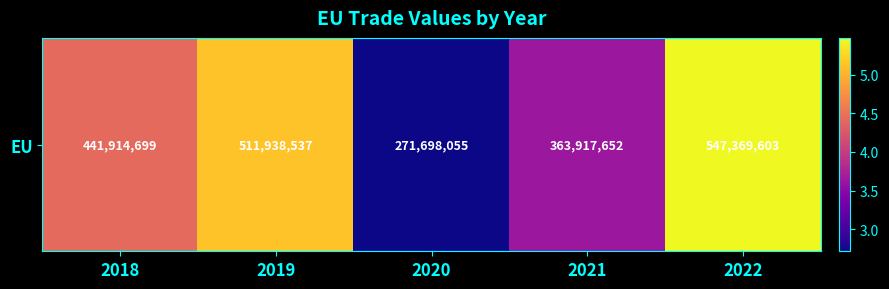

Reading left to right, transcribe all the data shown in this chart.

441914699	511938537	271698055	363917652	547369603